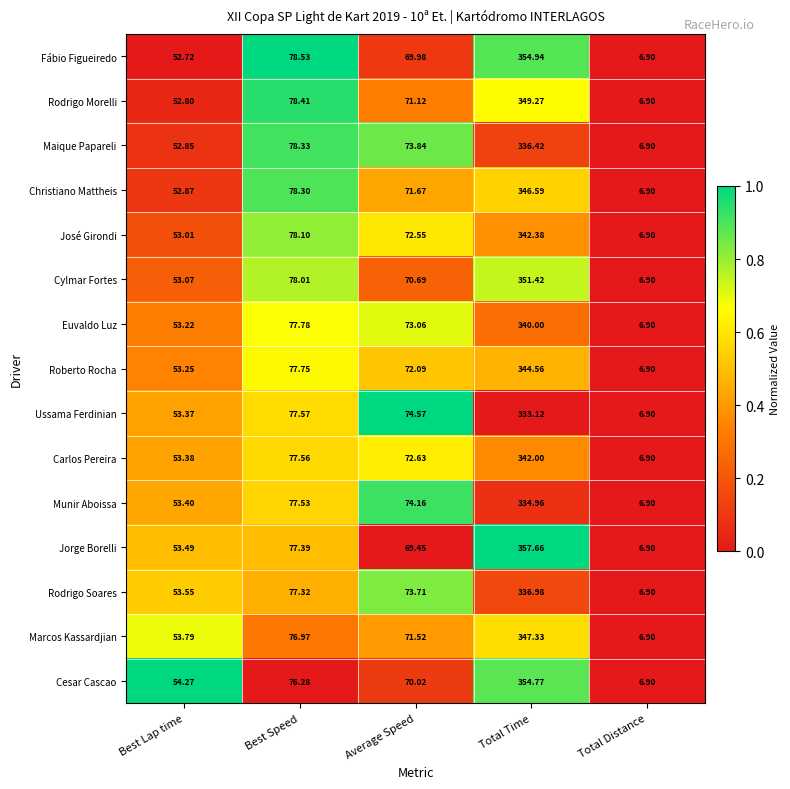

At which category does the chart reach its minimum across all series?

Total Distance